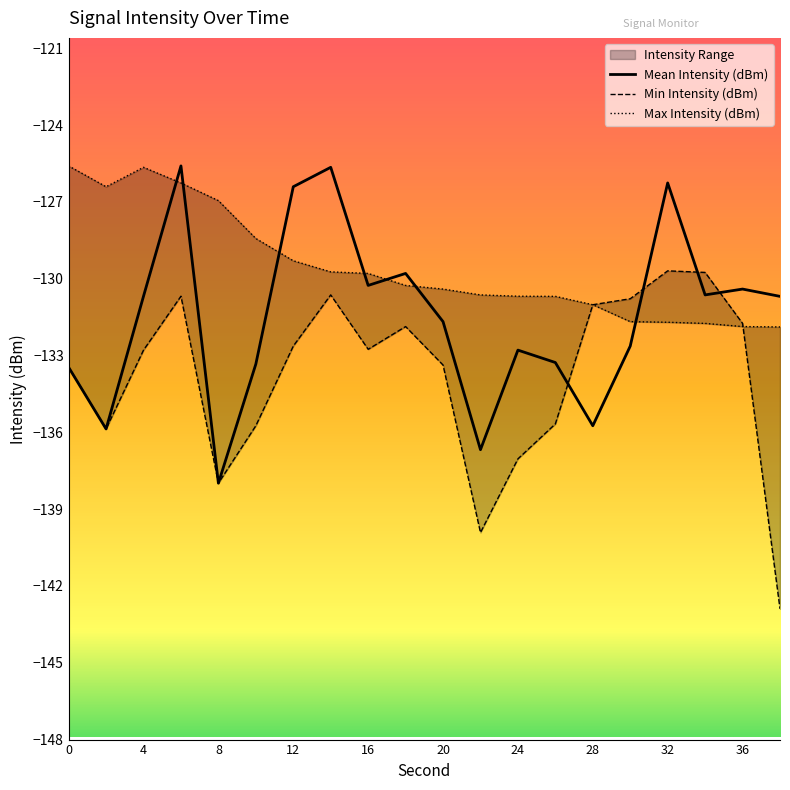

Reading left to right, extract all data points from this chart.

Mean Intensity (dBm): -133.5	-135.9	-130.7	-125.6	-138.0	-133.3	-126.4	-125.6	-130.3	-129.8	-131.7	-136.7	-132.8	-133.3	-135.7	-132.6	-126.3	-130.6	-130.4	-130.7
Min Intensity (dBm): -133.5	-135.9	-132.8	-130.7	-138.0	-135.7	-132.6	-130.6	-132.8	-131.9	-133.4	-139.9	-137.0	-135.7	-131.0	-130.8	-129.7	-129.8	-131.7	-142.9
Max Intensity (dBm): -125.6	-126.4	-125.6	-126.3	-126.9	-128.4	-129.3	-129.7	-129.8	-130.3	-130.4	-130.6	-130.7	-130.7	-131.0	-131.7	-131.7	-131.7	-131.9	-131.9